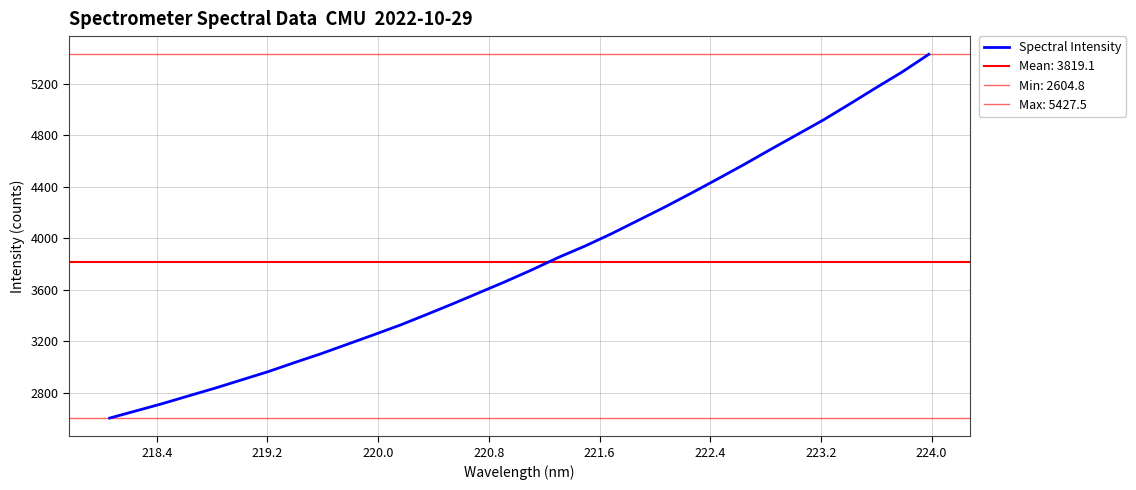

What is the highest value of the Spectral Intensity series?

5427.5